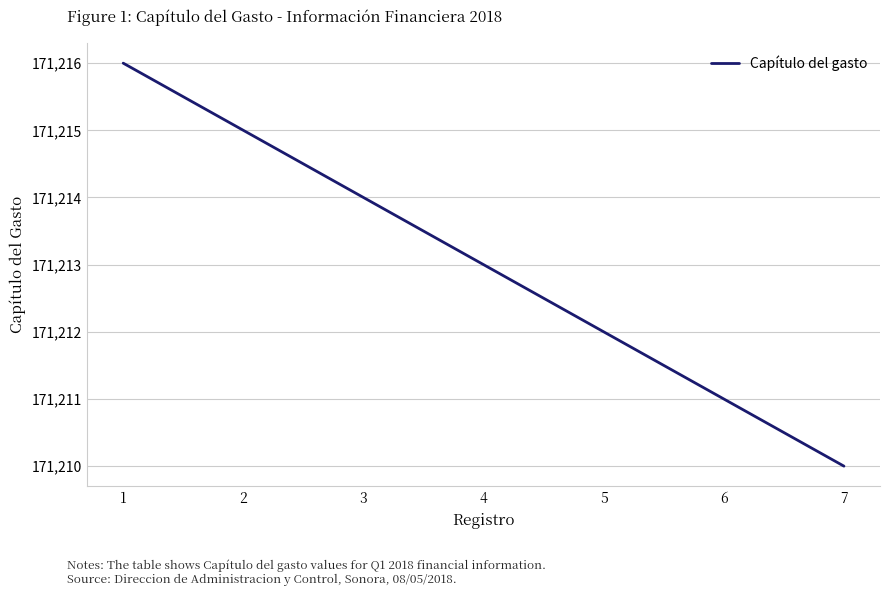

What is the smallest value displayed?

171210